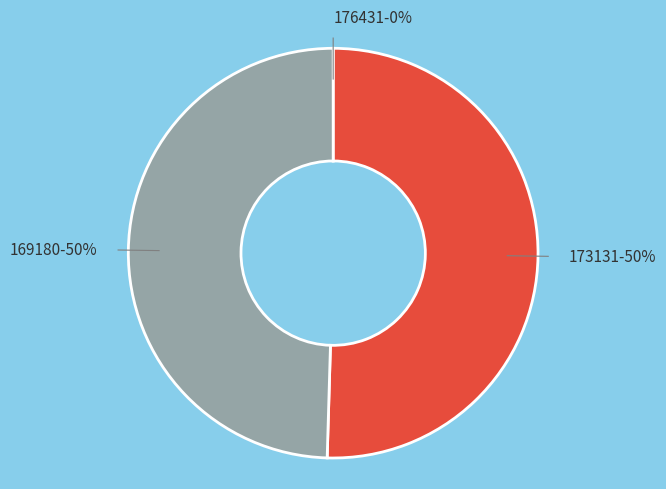

To the nearest percent, what is the difference between the largest and smallest slice percentages?

50%